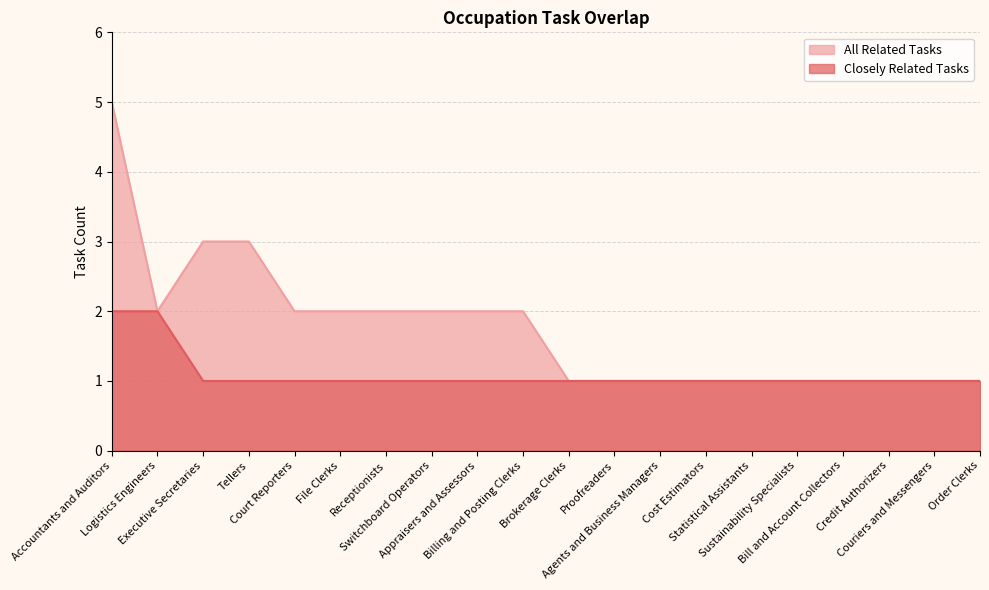

Is the value of Closely Related Tasks at Receptionists greater than the value of All Related Tasks at Agents and Business Managers?

No